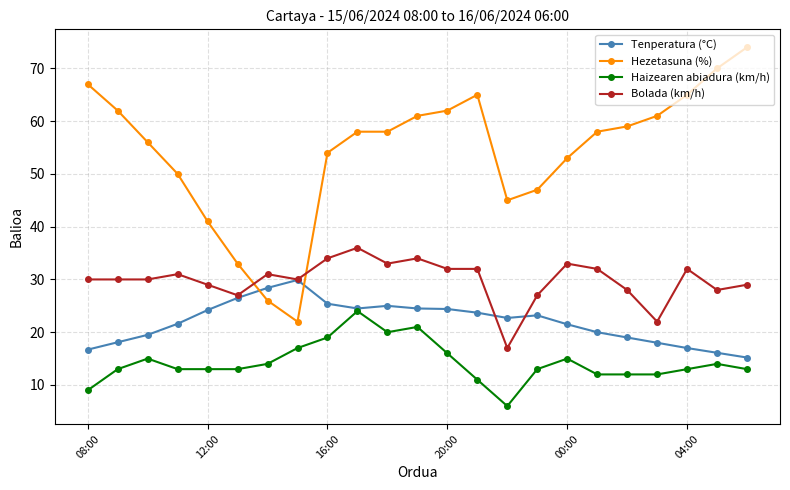

Which series has the widest spread of values?

Hezetasuna (%)